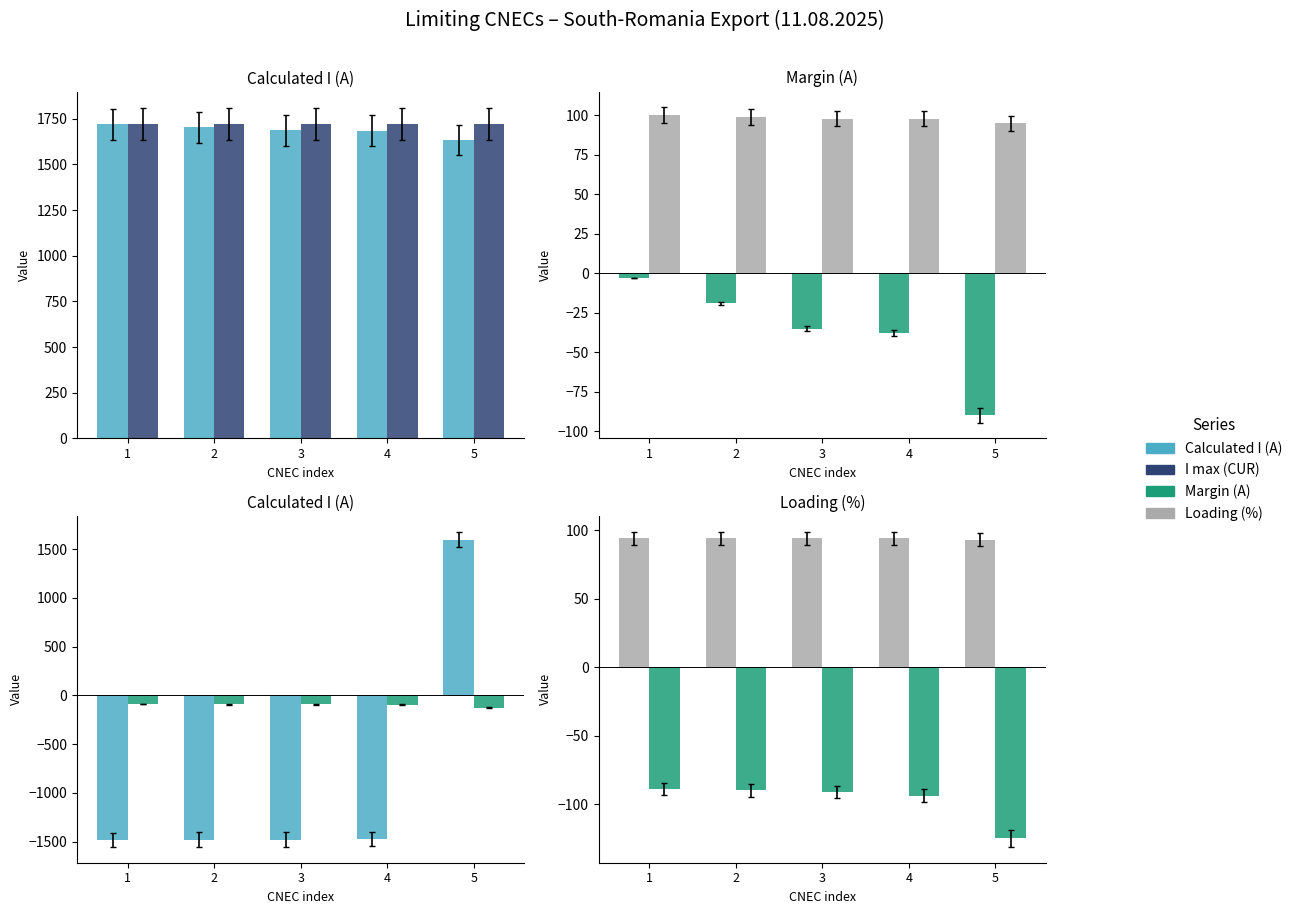

At 5, list the series in order from largest to smallest.

I max (CUR), Calculated I (A), Loading (%), Margin (A)